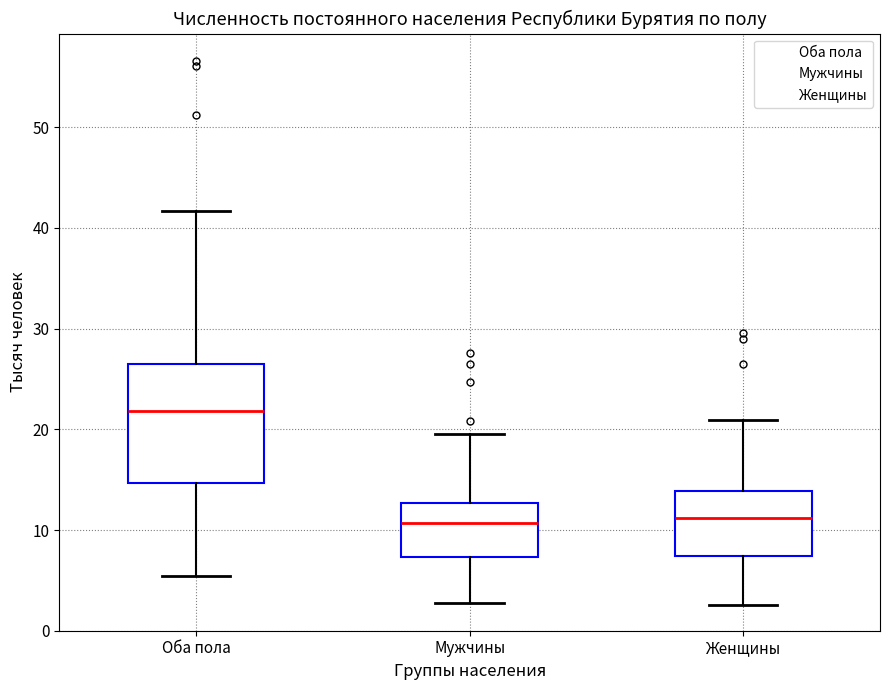

Comparing the boxes themselves (not the whiskers), which one is the tallest?

Оба пола